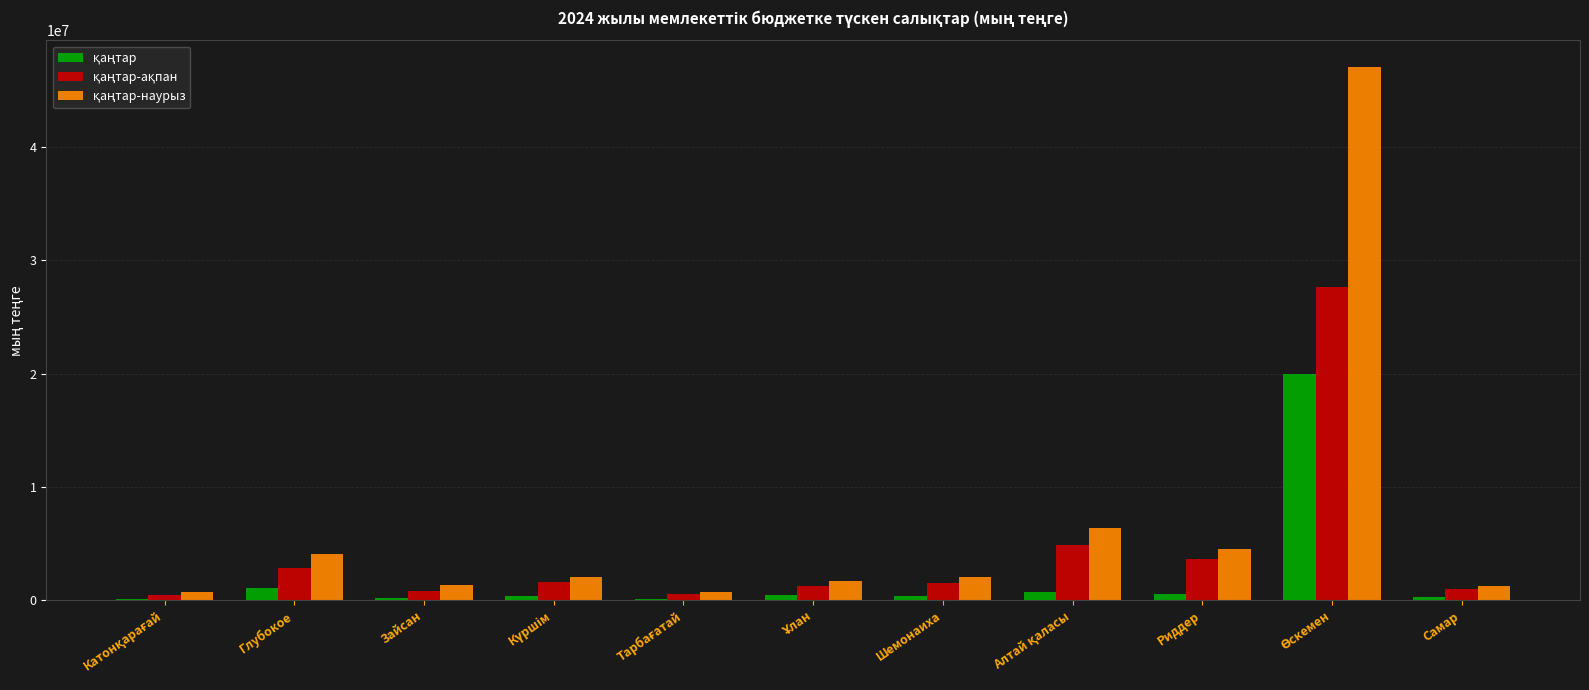

What is the label of the 5th bar from the left?

Тарбағатай